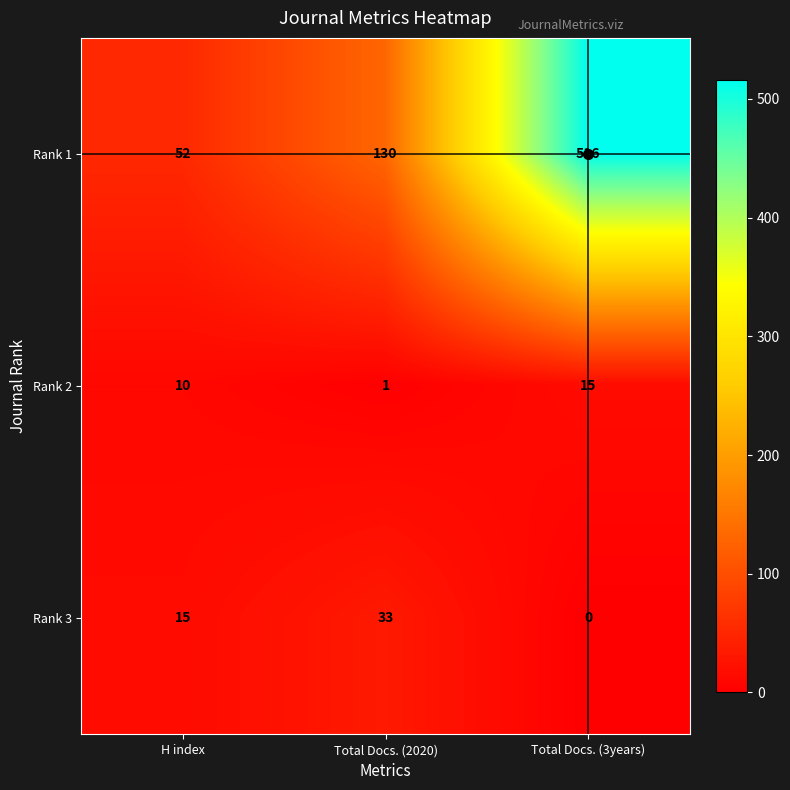

At how many categories does at least one series exceed 180?

1